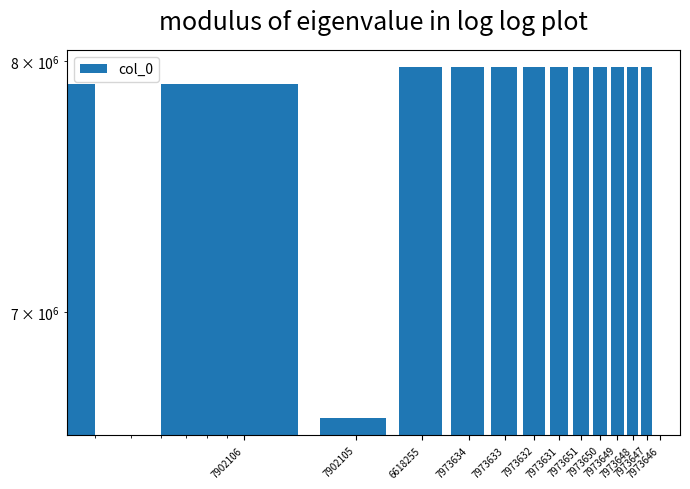

Is it true that the value at 7973651 is 7973650?

True